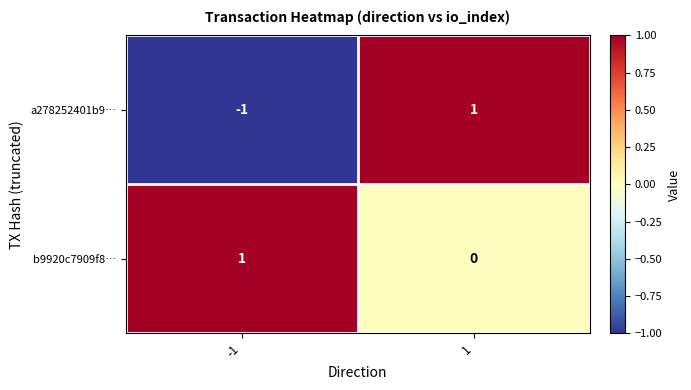

Which series has the largest total across all categories?

b9920c7909f8…